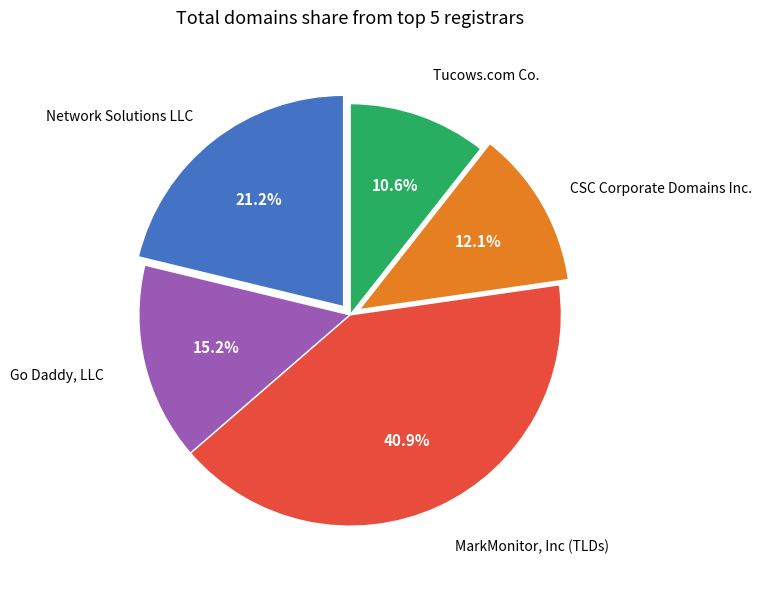

Does any single category account for the majority?

No